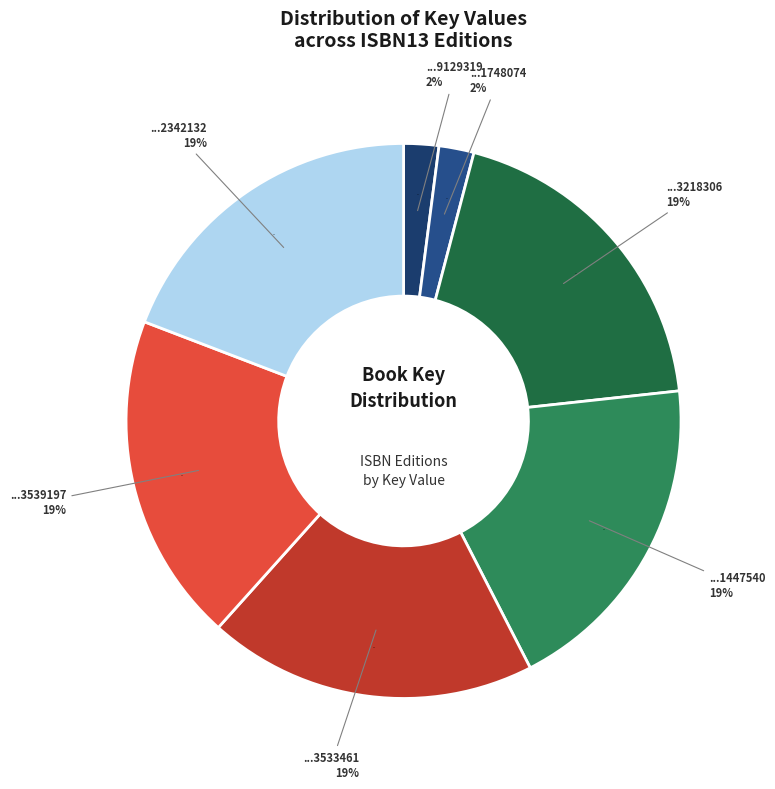

Which category has the biggest portion of the pie?

9780743218306